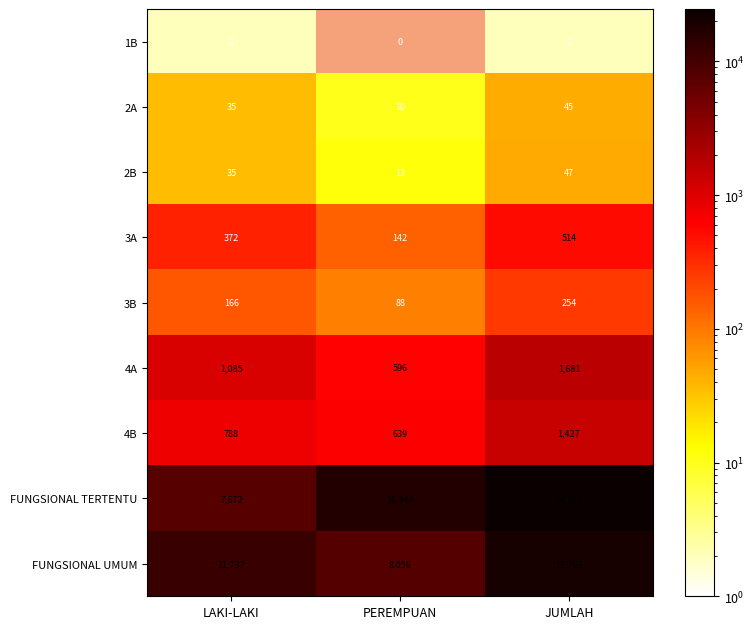

What is the average value of the 2B series?

31